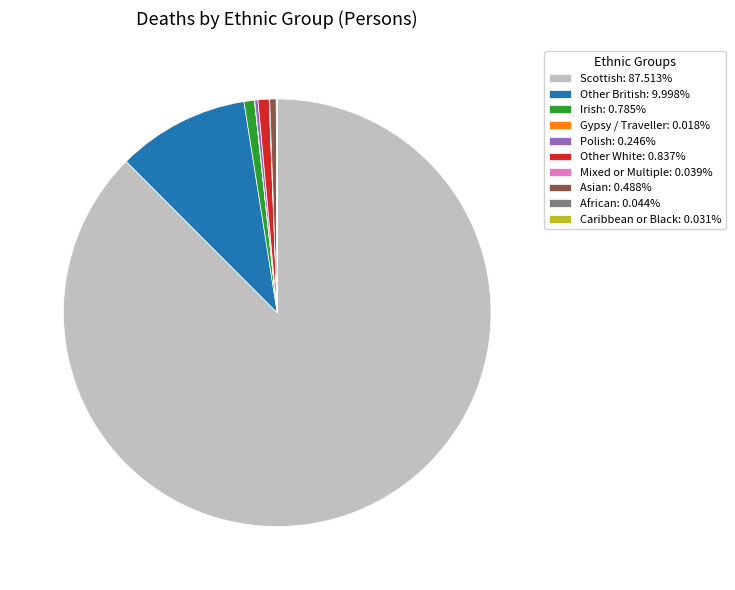

Is there any slice that represents more than half of the pie?

Yes